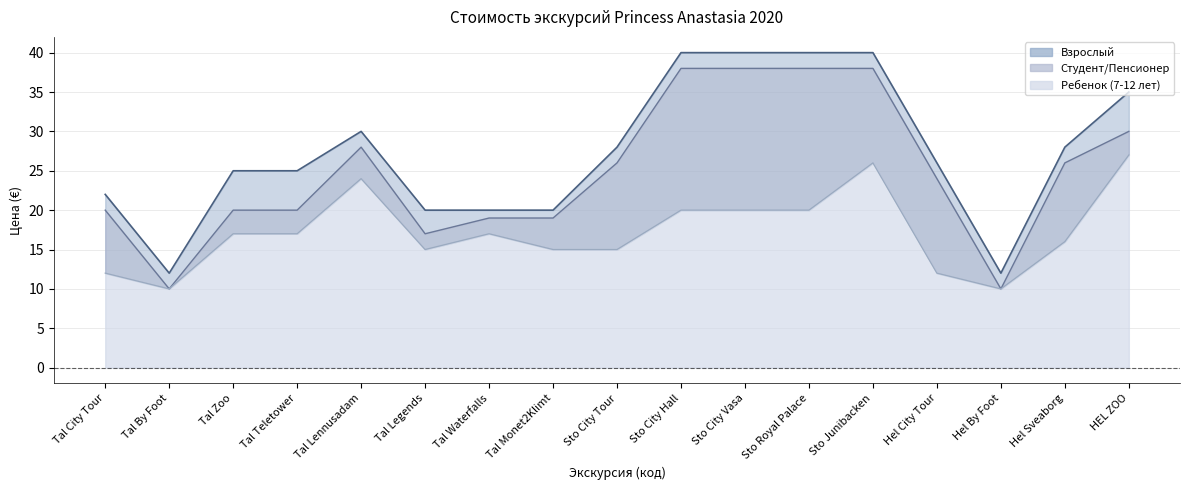

Reading right to left, extract all data points from this chart.

Взрослый: 35	28	12	26	40	40	40	40	28	20	20	20	30	25	25	12	22
Студент/Пенсионер: 30	26	10	24	38	38	38	38	26	19	19	17	28	20	20	10	20
Ребенок (7-12 лет): 27	16	10	12	26	20	20	20	15	15	17	15	24	17	17	10	12